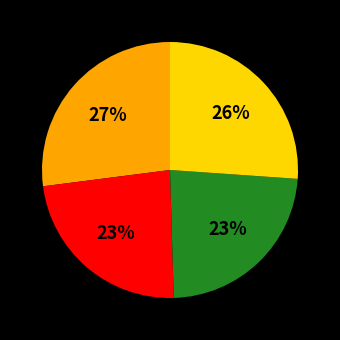

To the nearest percent, what is the difference between the largest and smallest slice percentages?

4%